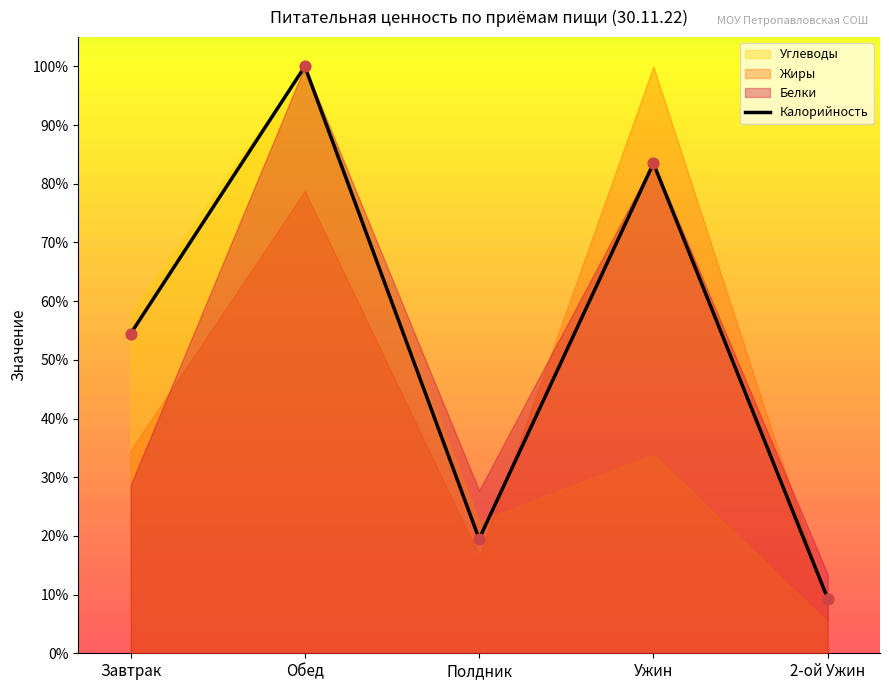

What is the ratio of the value at Полдник to the value at Ужин?

0.2